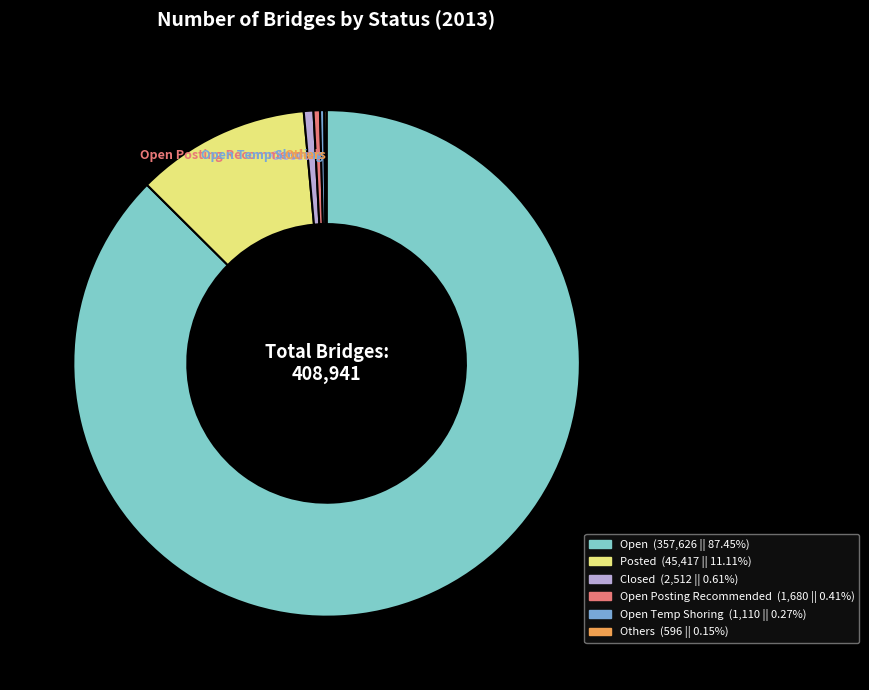

Is there a majority slice in this chart?

Yes